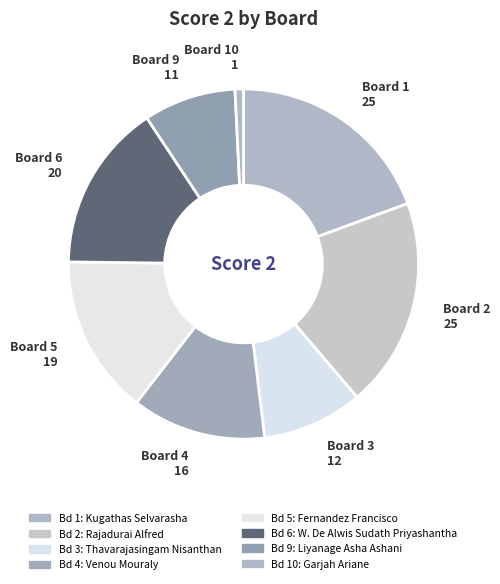

Is there a majority slice in this chart?

No